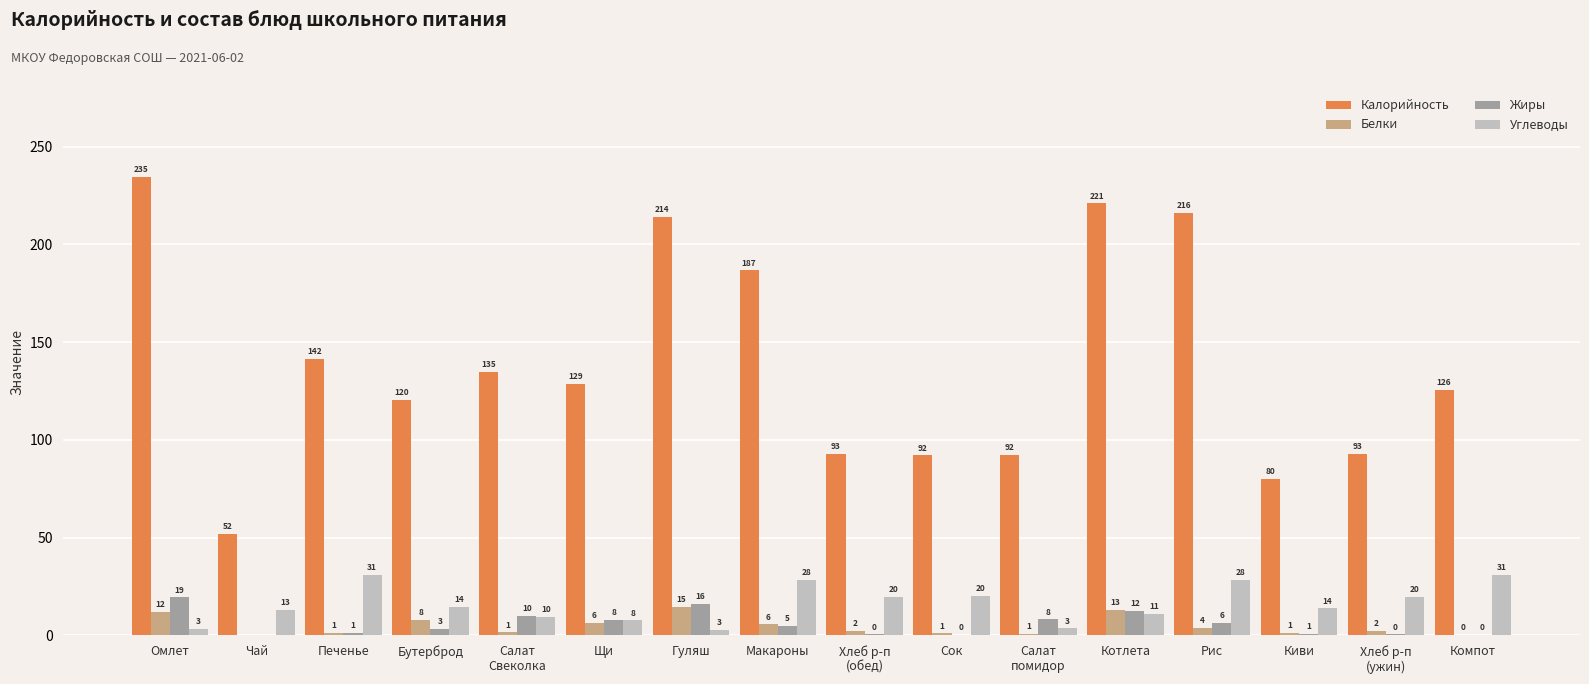

True or false: Калорийность has a value of 148.6 at Хлеб р-п
(ужин).

False